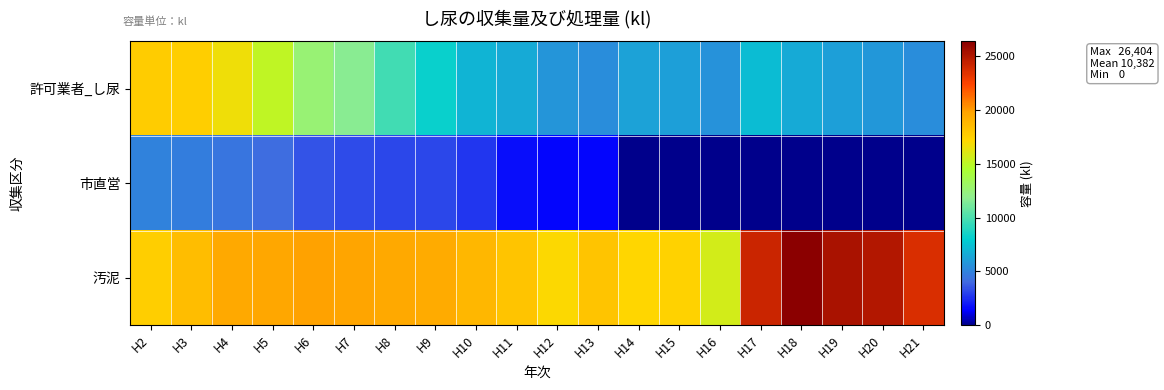

Which series changed the most between H12 and H14?

市直営